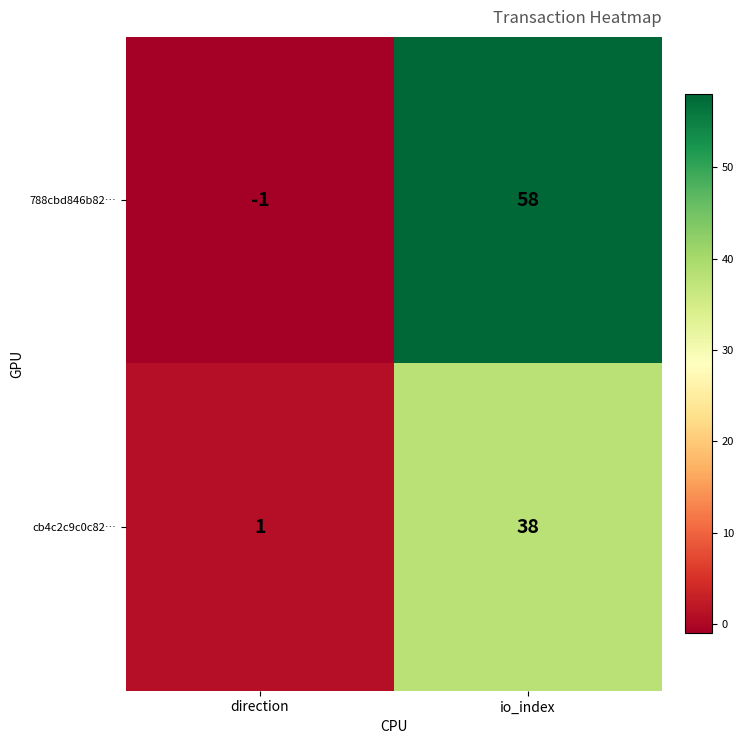

How many data points does each series have?

2